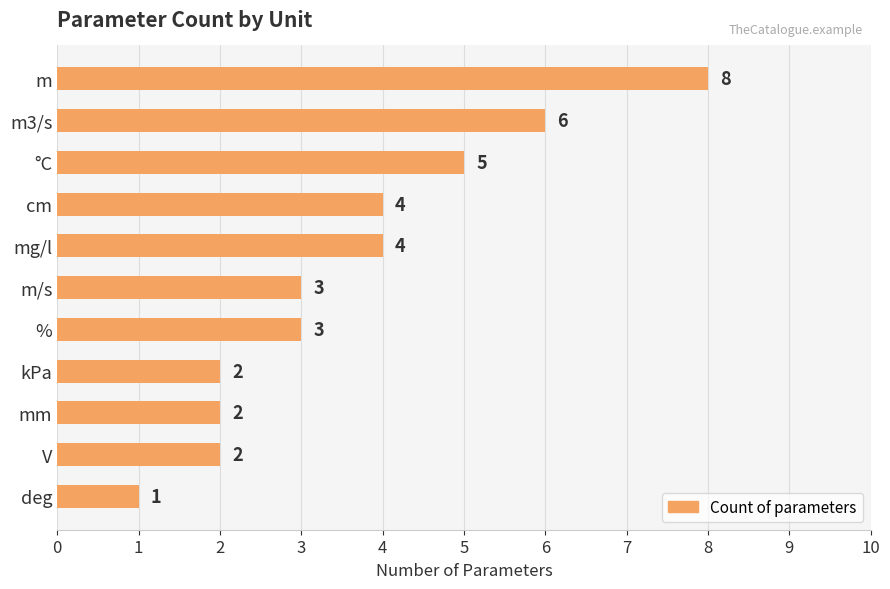

Reading bottom to top, transcribe all the data shown in this chart.

deg=1	V=2	mm=2	kPa=2	%=3	m/s=3	mg/l=4	cm=4	°C=5	m3/s=6	m=8